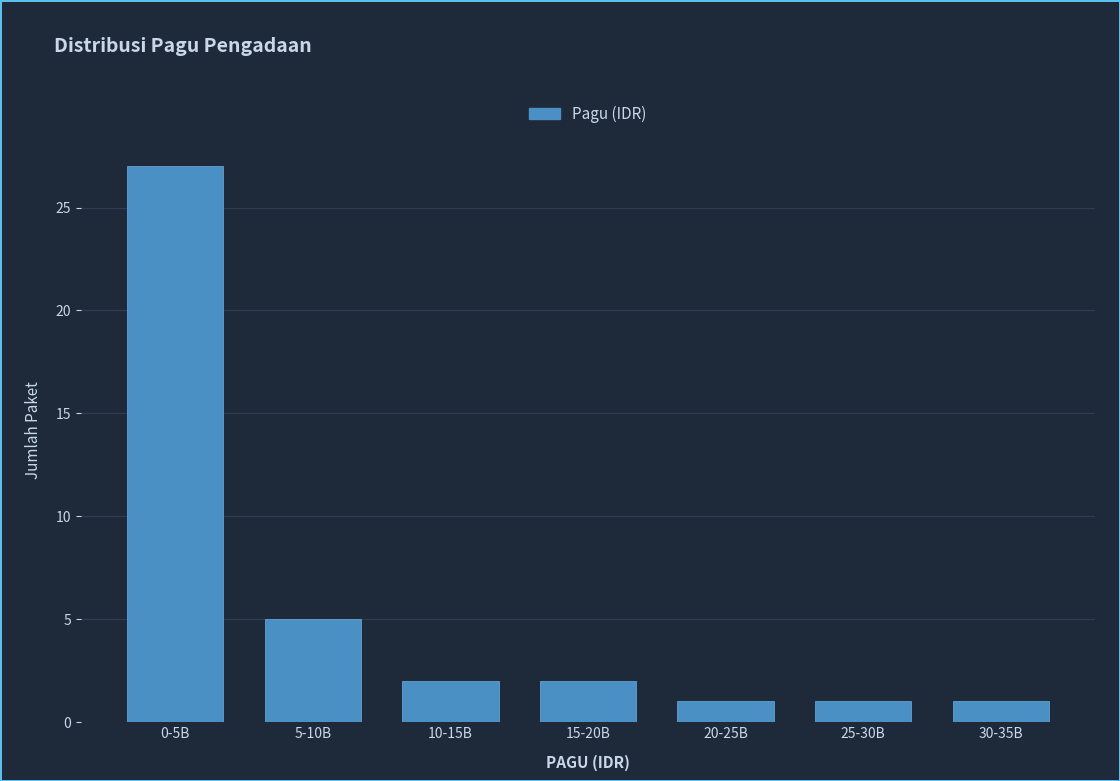

Reading left to right, extract all data points from this chart.

0-5B=27	5-10B=5	10-15B=2	15-20B=2	20-25B=1	25-30B=1	30-35B=1